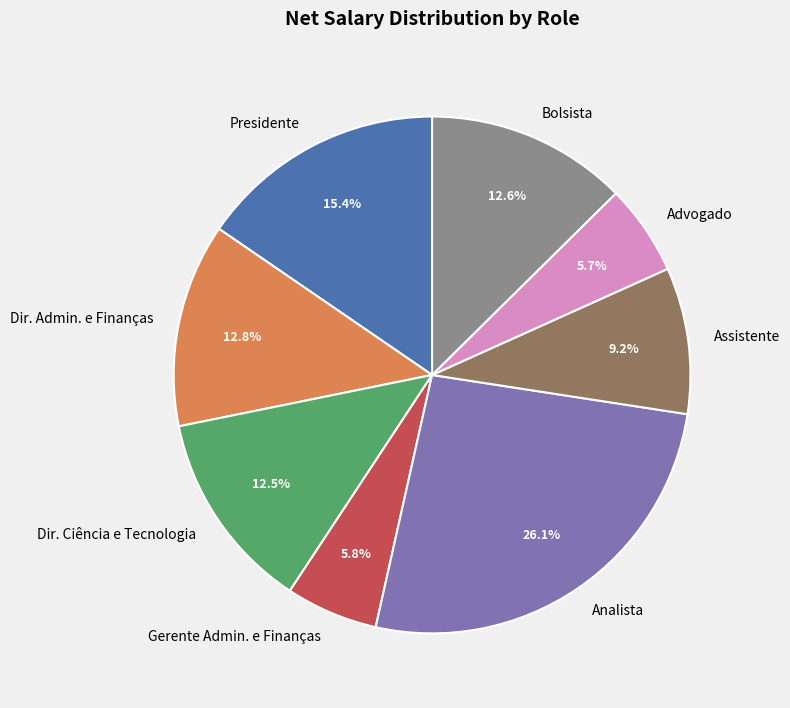

What is the largest slice in the pie chart?

Analista